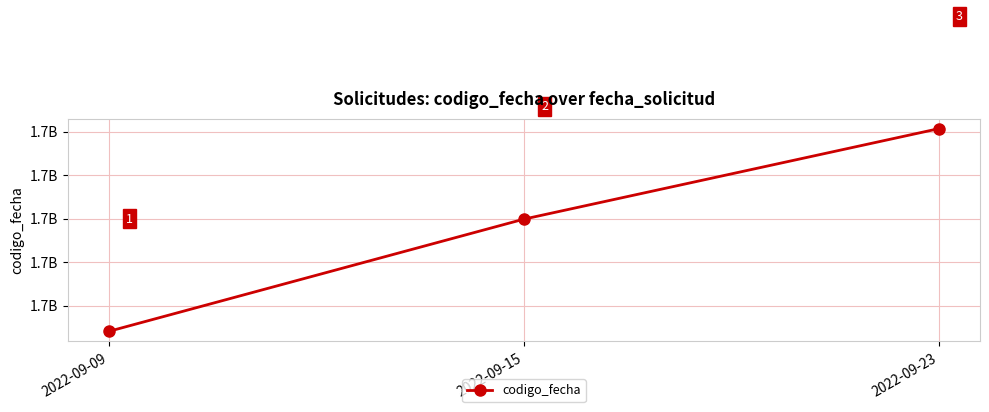

What is the value of the 2nd point from the left?

1663597660